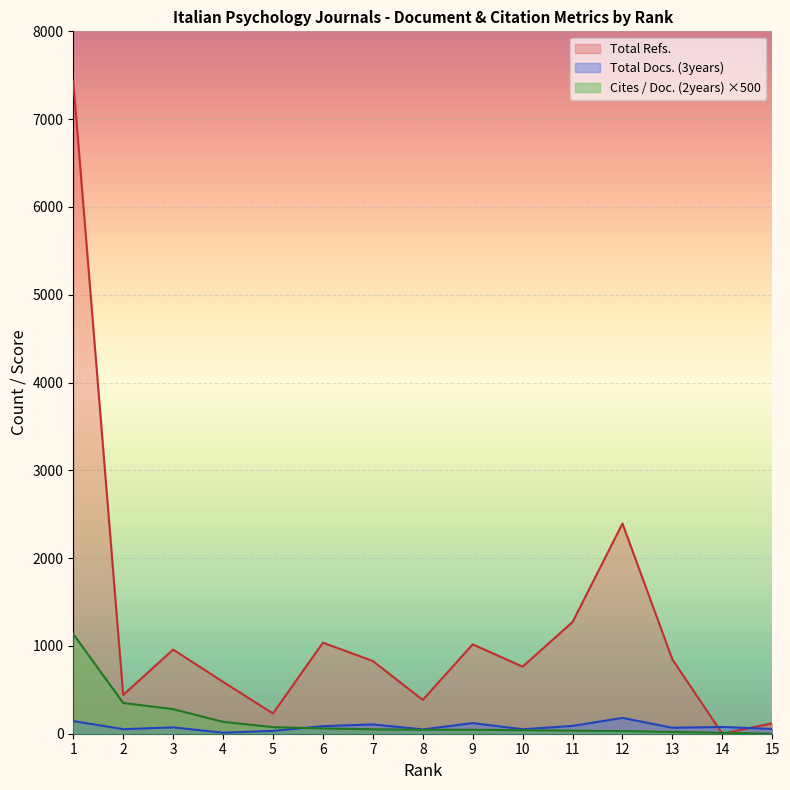

What is the spread (max minus min) of values at 13?

826